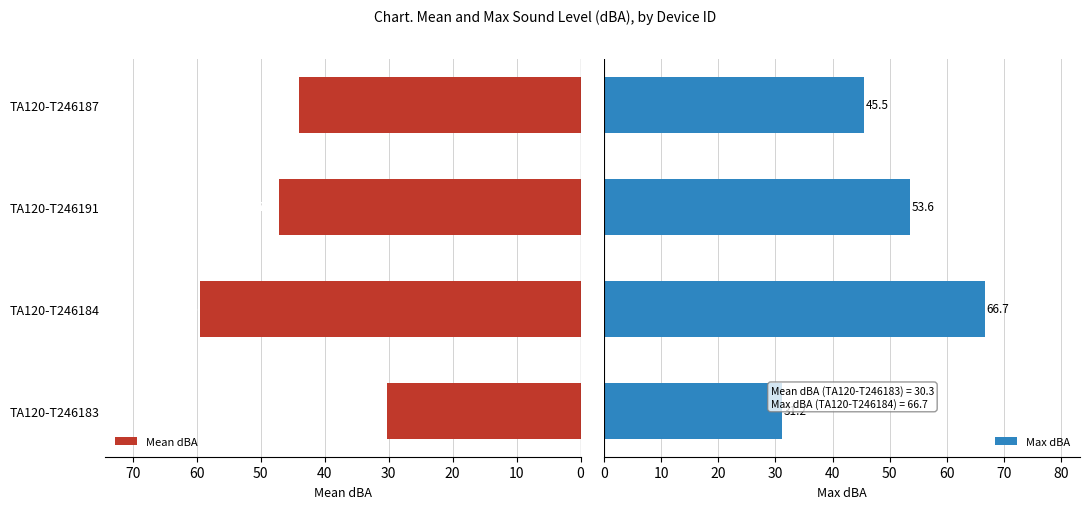

Which series has the widest spread of values?

Max dBA